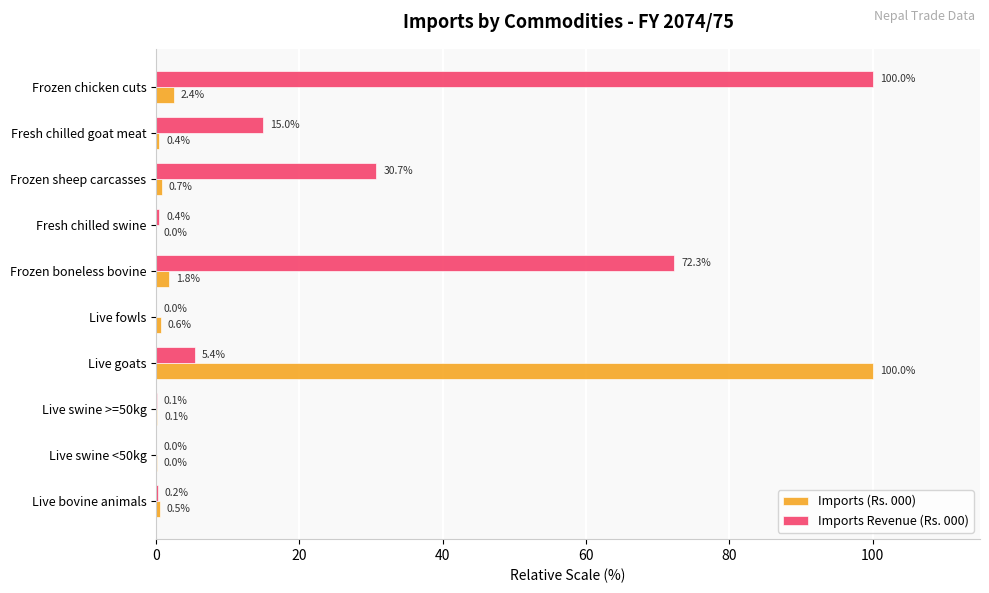

What is the maximum value for Imports Revenue (Rs. 000)?

100.0